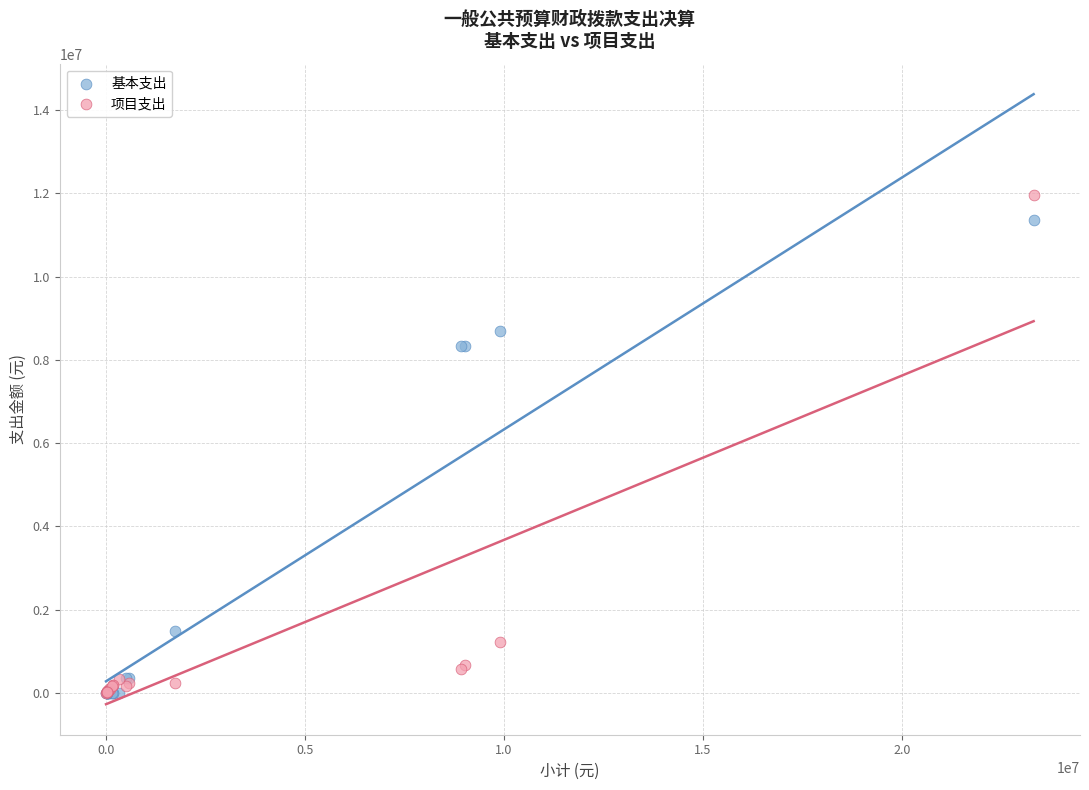

What are all the series names shown in the legend?

基本支出, 项目支出